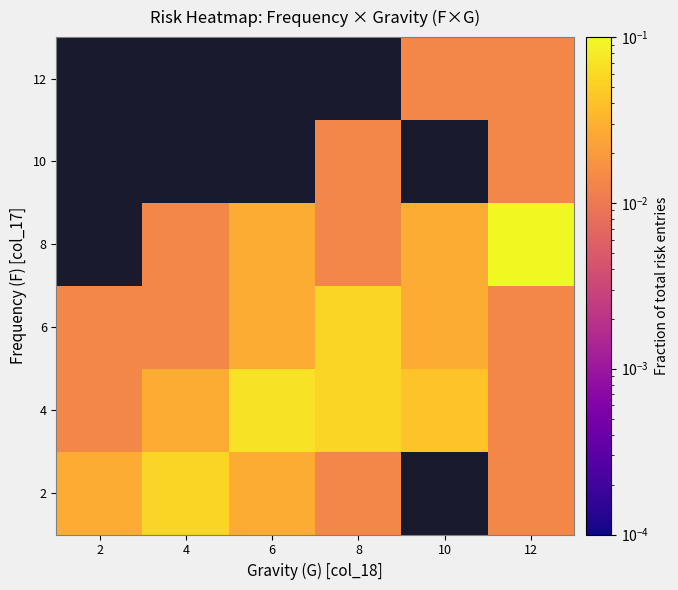

What is the difference between the highest and lowest values at 12?

0.3